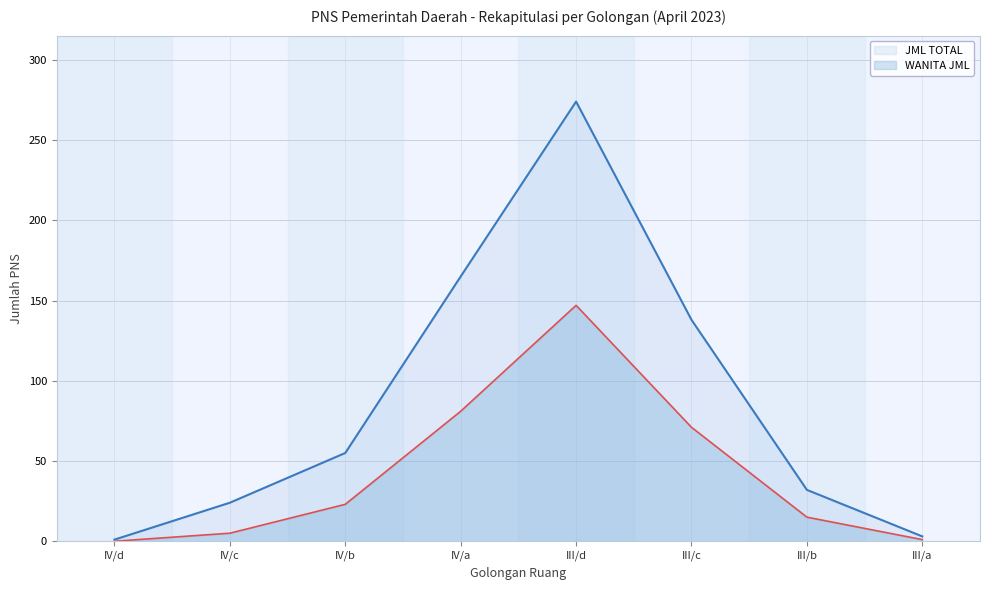

Does the chart display data point markers on the line(s)?

No